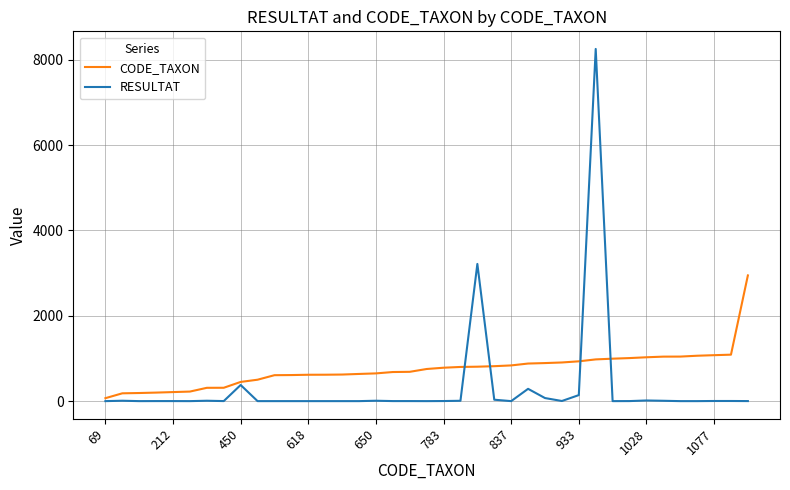

List the series in order of their overall mean, lowest first.

RESULTAT, CODE_TAXON